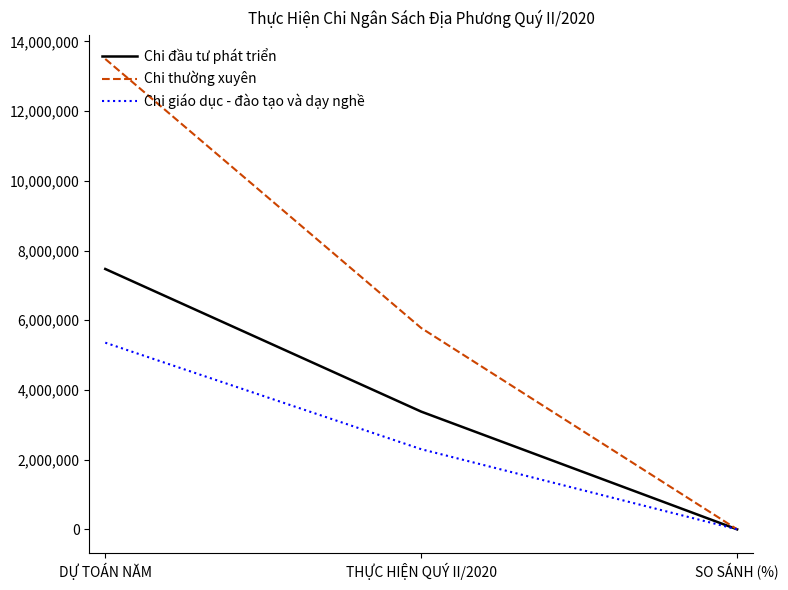

Reading left to right, list all the values displayed in this chart.

Chi đầu tư phát triển: DỰ TOÁN NĂM=7471652.0	THỰC HIỆN QUÝ II/2020=3378245.6	SO SÁNH (%)=0.5
Chi thường xuyên: DỰ TOÁN NĂM=13498658.0	THỰC HIỆN QUÝ II/2020=5777162.2	SO SÁNH (%)=0.4
Chi giáo dục - đào tạo và dạy nghề: DỰ TOÁN NĂM=5356651.0	THỰC HIỆN QUÝ II/2020=2300017.3	SO SÁNH (%)=0.4